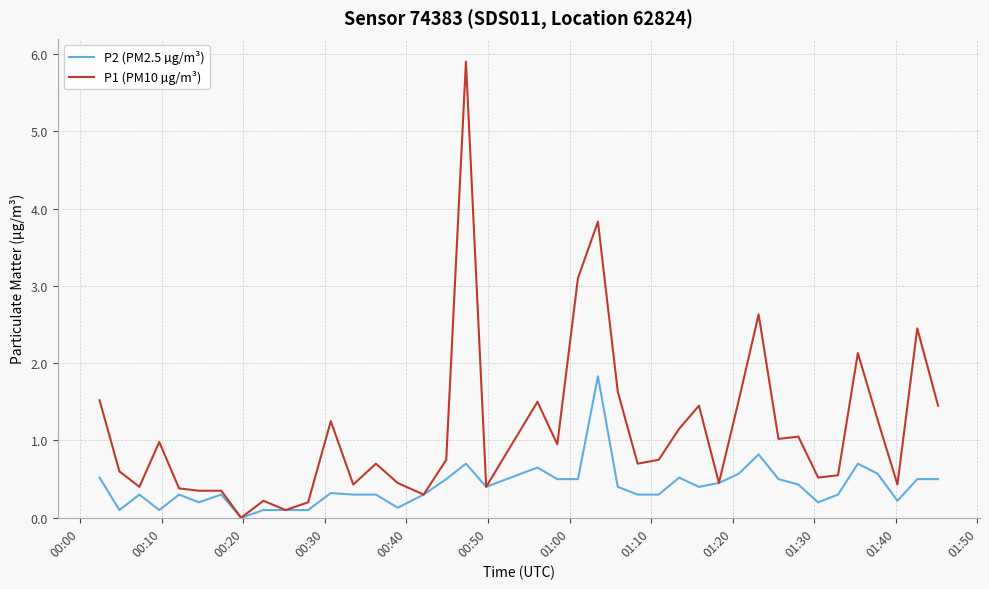

What is the sum of all P1 (PM10 µg/m³) values?

45.8